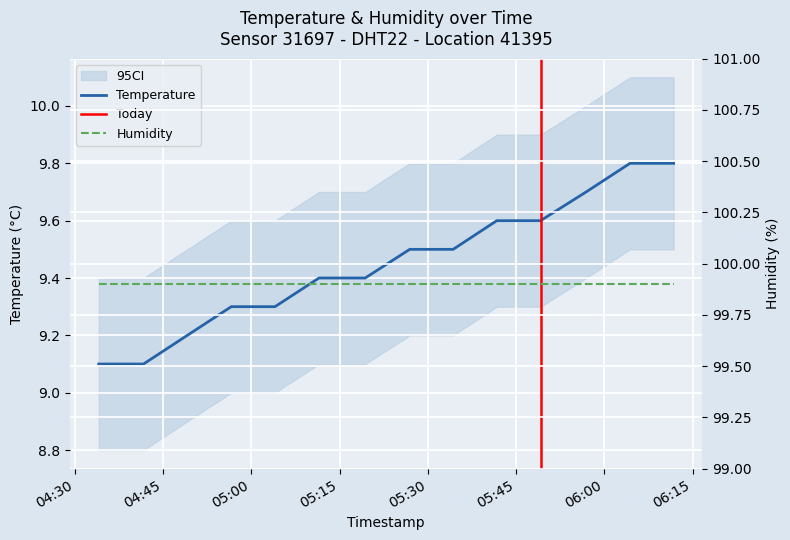

What is the average value?

9.5